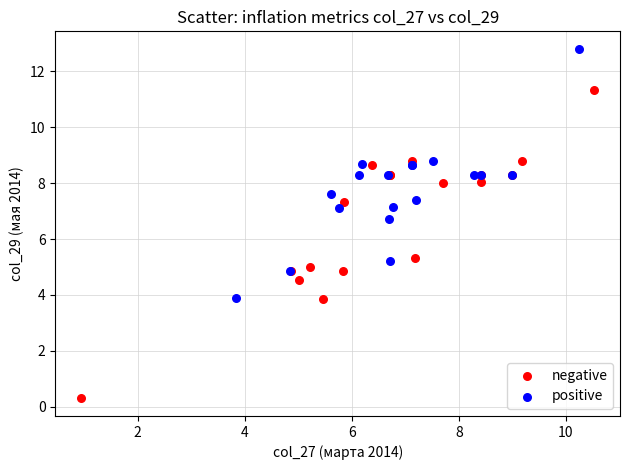

Which series reaches the minimum Y coordinate?

negative